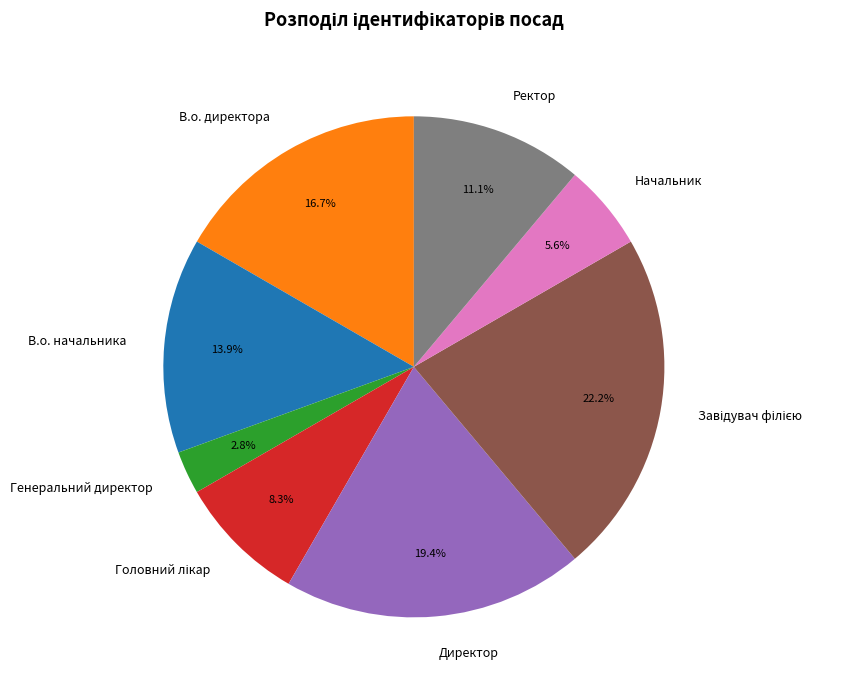

What percentage is NOT represented by Ректор?

88.9%